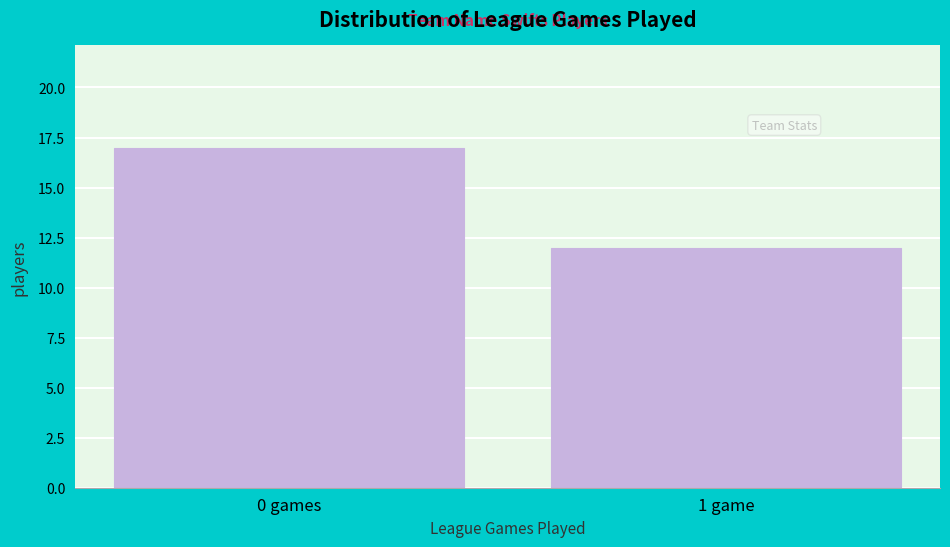

Reading left to right, what are all the values shown in this chart?

17	12